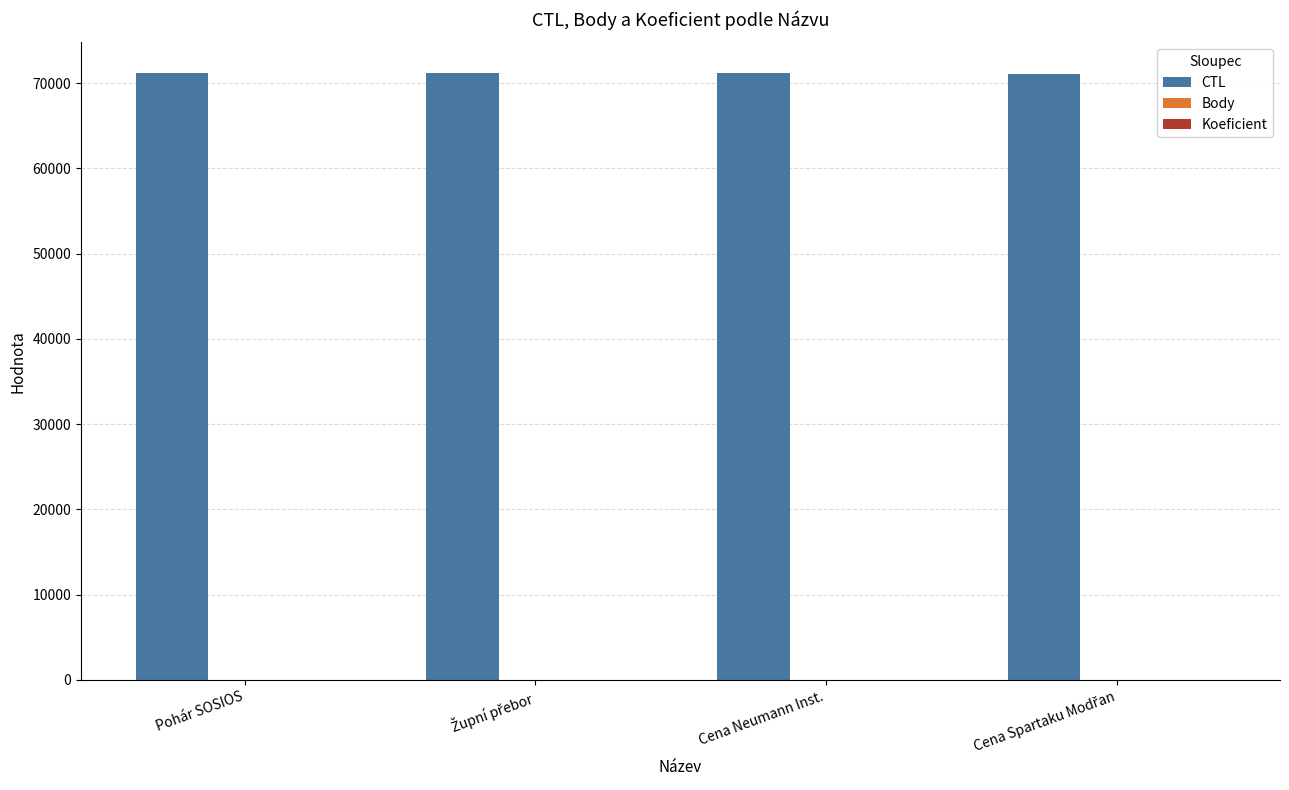

What is the sum of all CTL values?

284746